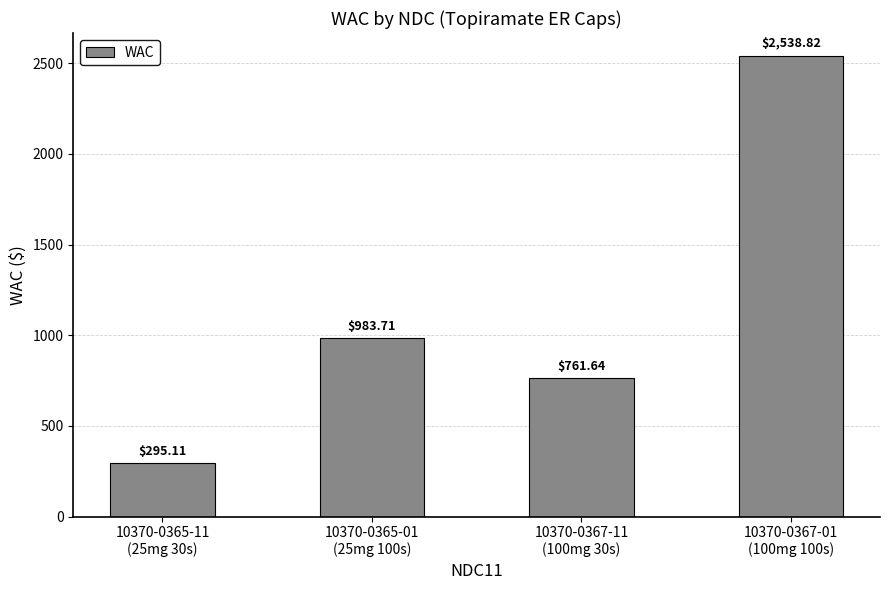

Reading right to left, what are all the values shown in this chart?

10370-0367-01
(100mg 100s)=2538.8	10370-0367-11
(100mg 30s)=761.6	10370-0365-01
(25mg 100s)=983.7	10370-0365-11
(25mg 30s)=295.1